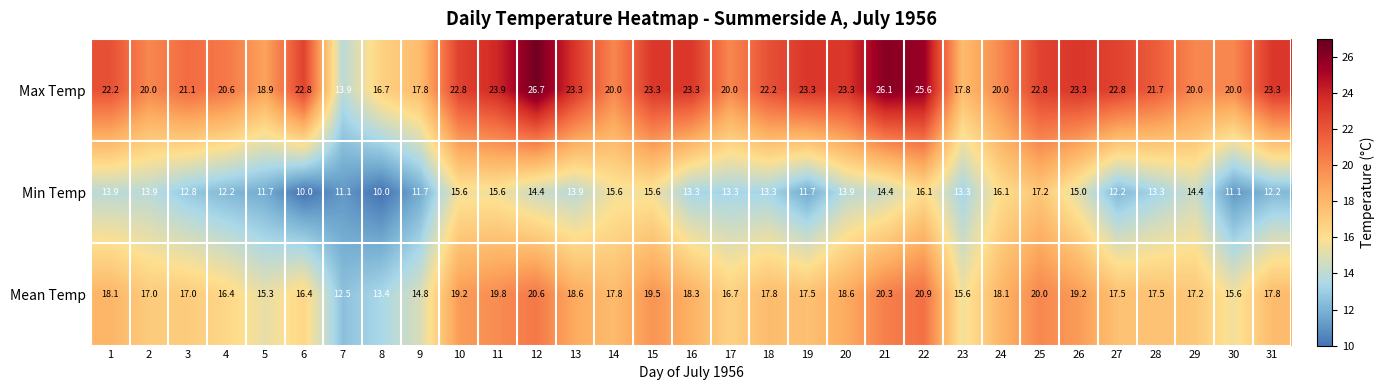

True or false: Mean Temp has a value of 17.0 at 3.

True